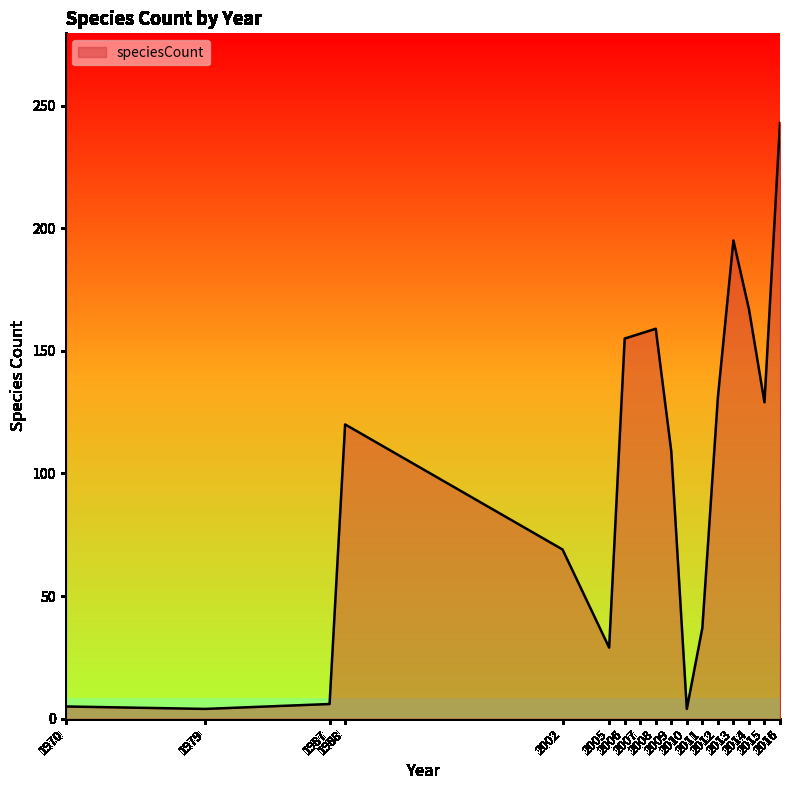

What is the smallest value displayed?

4